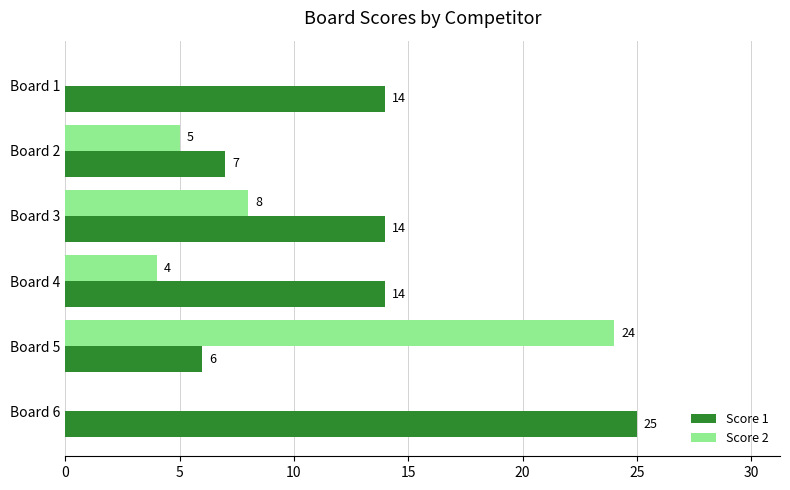

Count the number of data series in this chart.

2